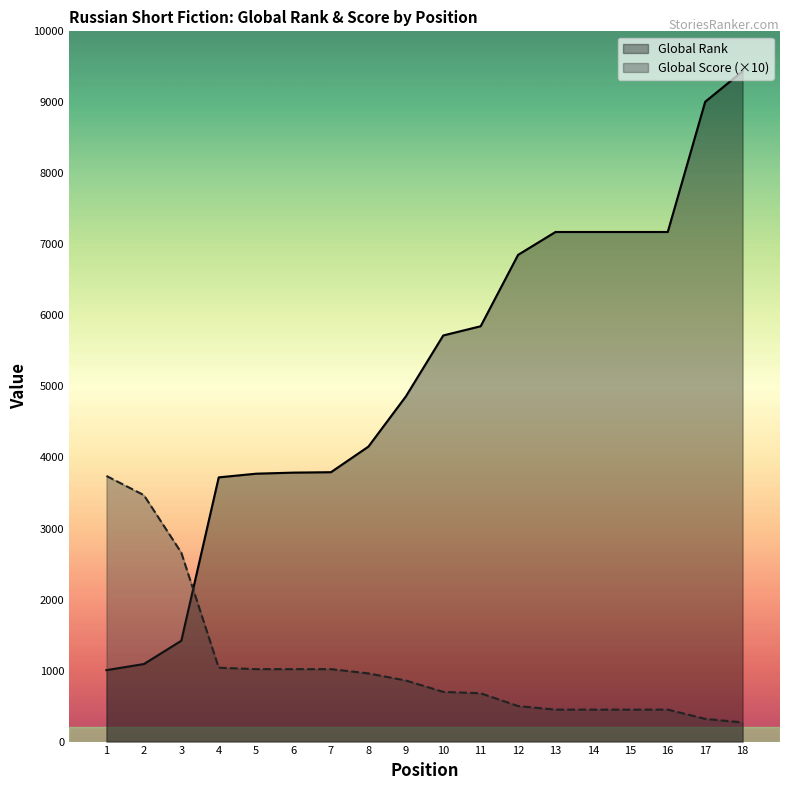

Reading left to right, what are all the values shown in this chart?

Global Rank: 1=1006	2=1092	3=1420	4=3720	5=3772	6=3787	7=3793	8=4153	9=4859	10=5718	11=5848	12=6853	13=7175	14=7175	15=7175	16=7175	17=9008	18=9438
Global Score (×10): 1=3740	2=3470	3=2660	4=1040	5=1020	6=1020	7=1020	8=960	9=860	10=700	11=680	12=500	13=450	14=450	15=450	16=450	17=320	18=270